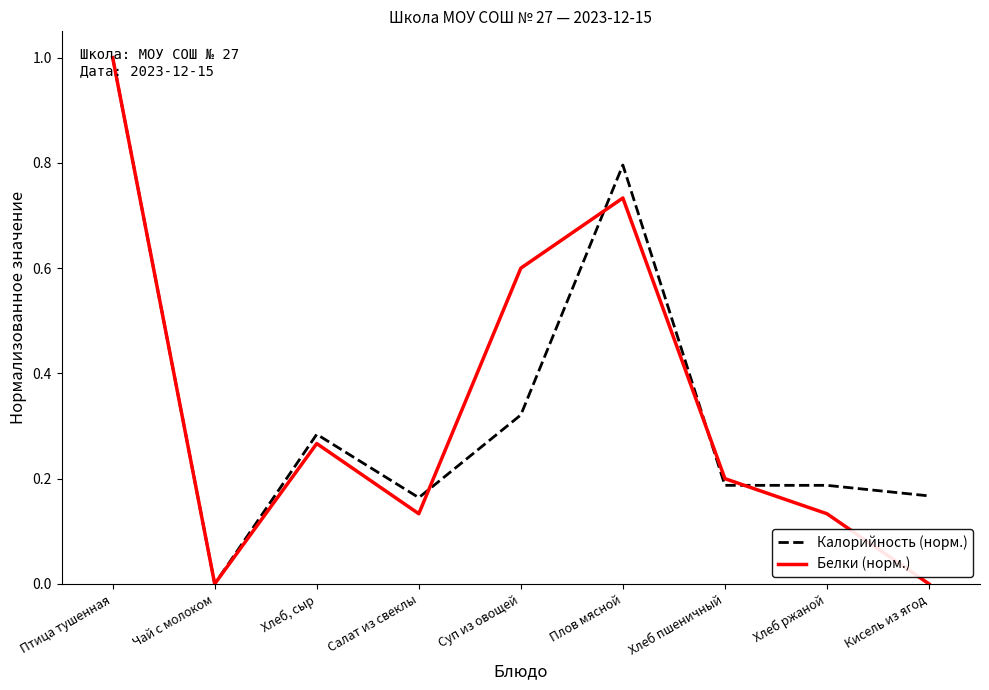

The Калорийность (норм.) series shows 0.2 at Салат из свеклы. True or false?

True